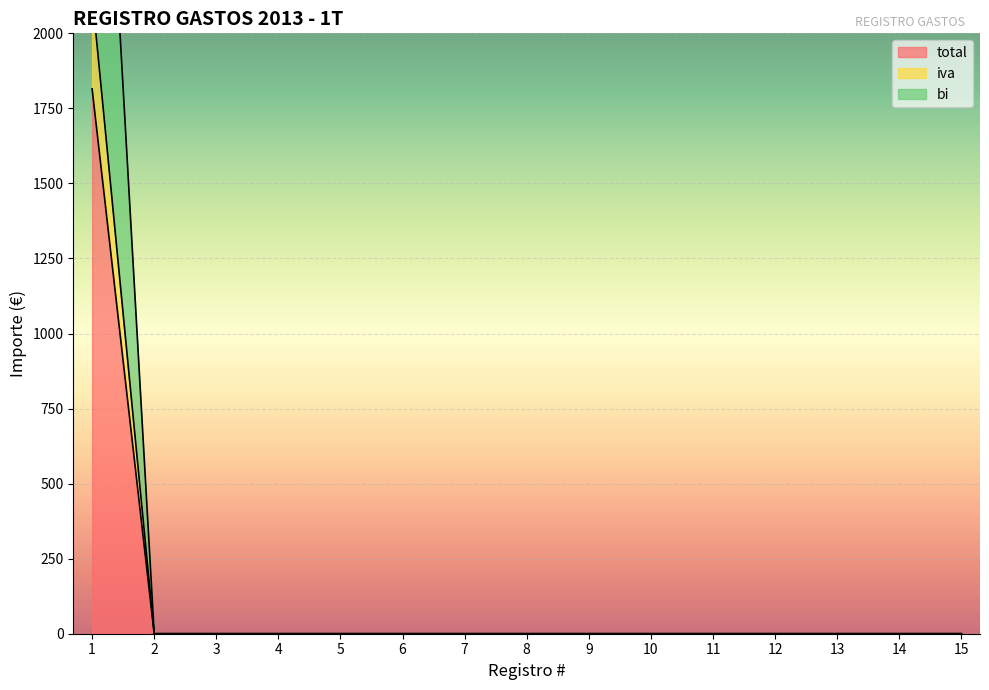

How many values in bi are above zero?

1